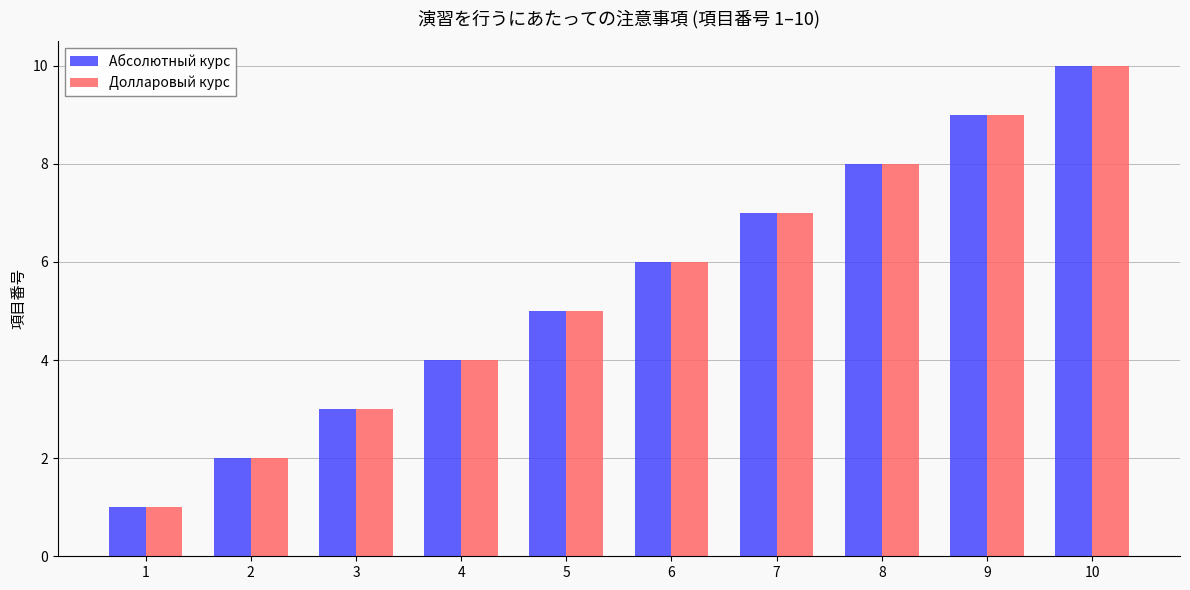

Reading left to right, what are all the values shown in this chart?

Абсолютный курс: 1	2	3	4	5	6	7	8	9	10
Долларовый курс: 1	2	3	4	5	6	7	8	9	10